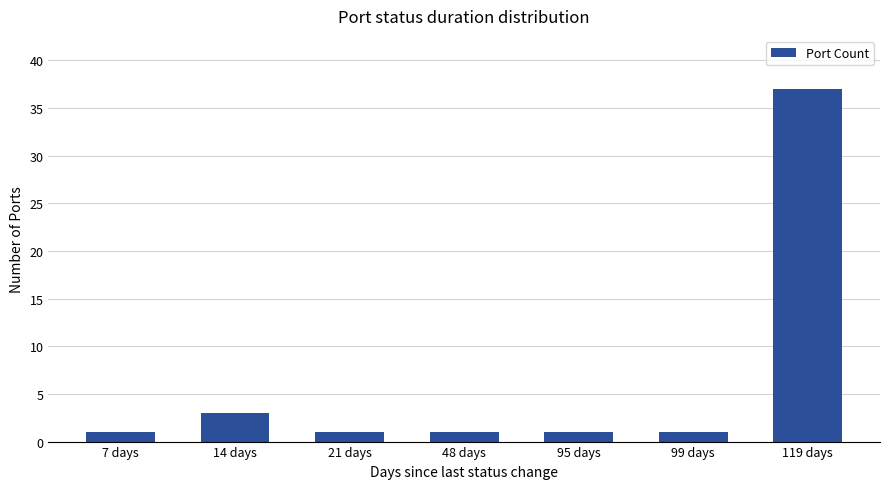

The value at 99 days is 1. True or false?

True